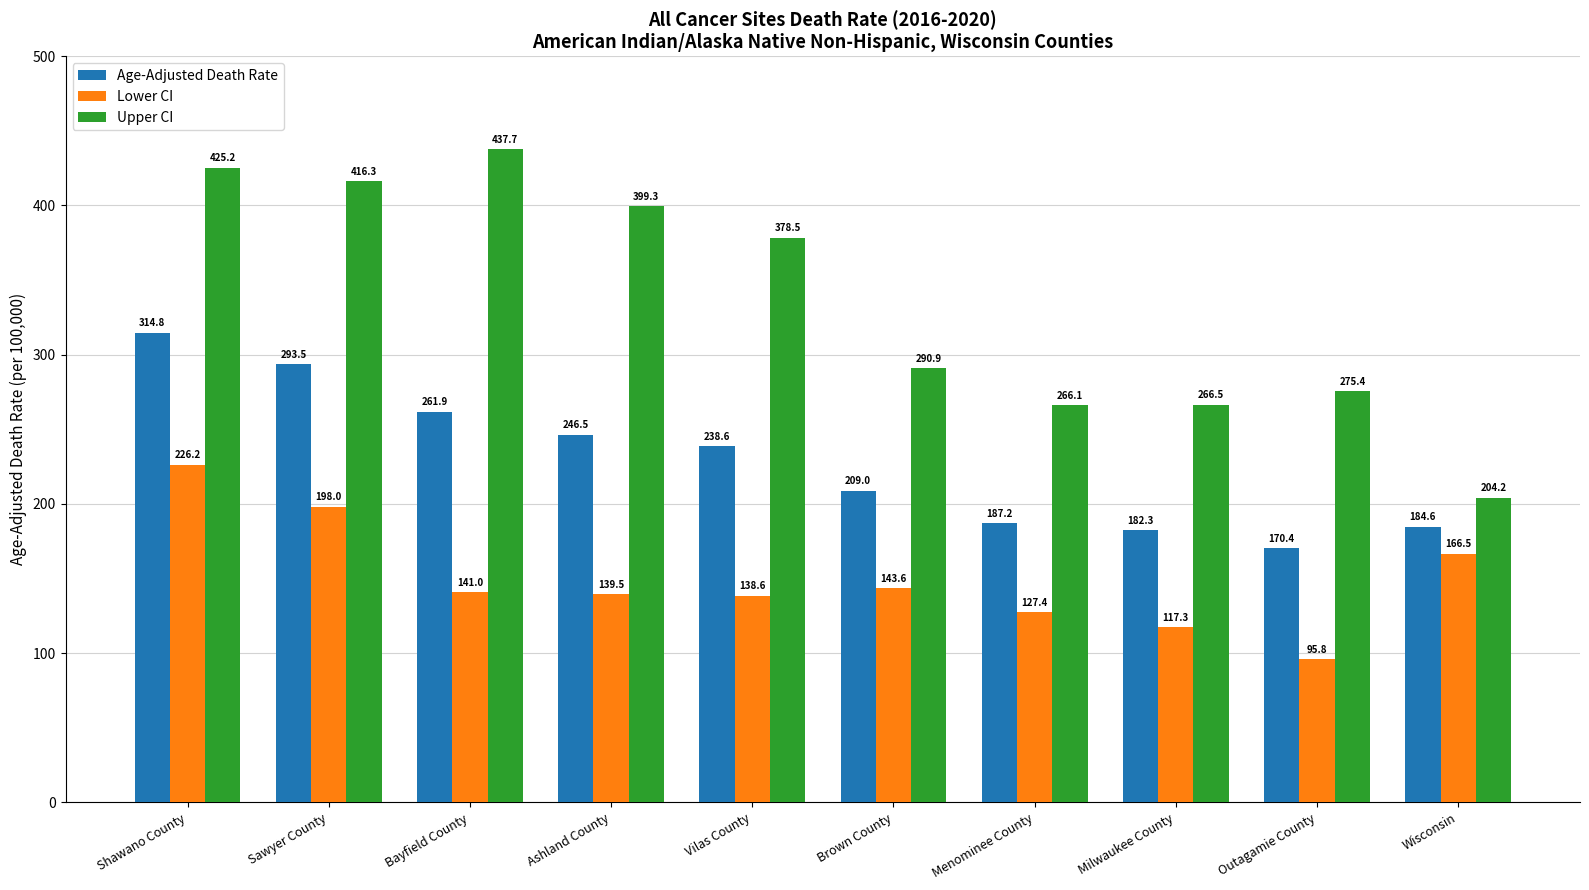

What is the total value across all series at Bayfield County?

840.6